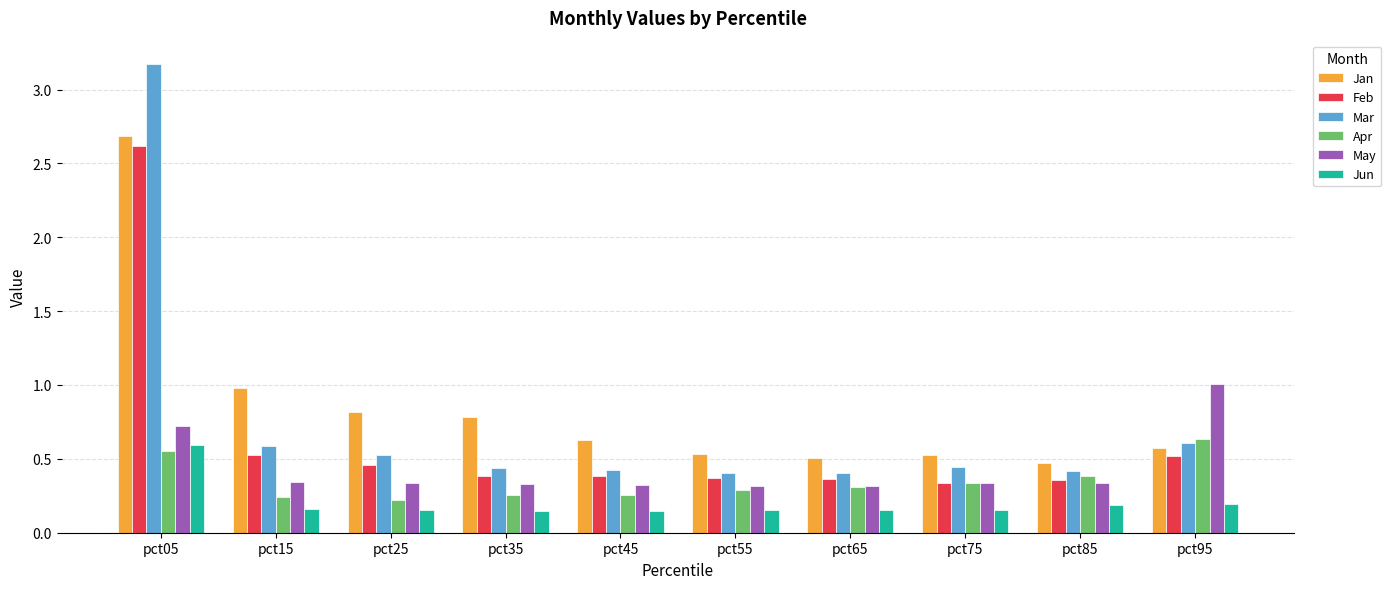

What is the total value across all series at pct65?

2.1